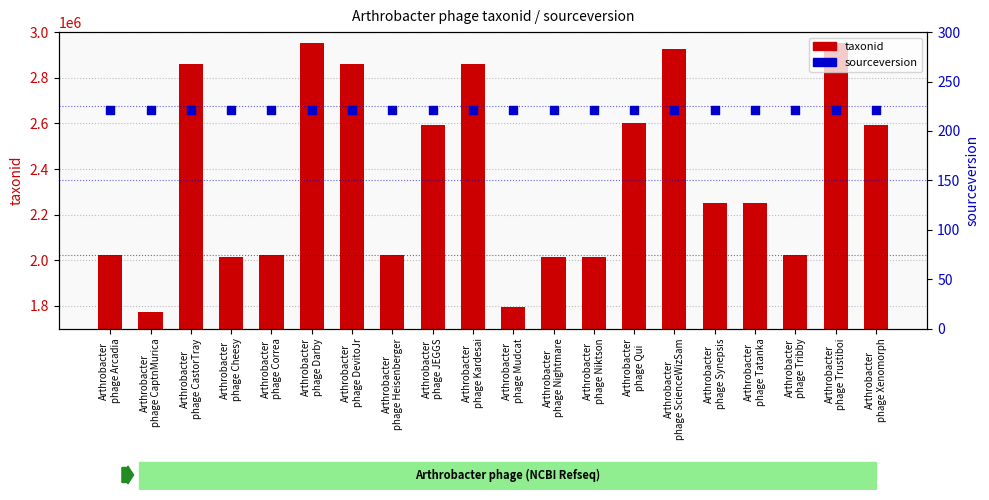

Is the value of taxonid at Arthrobacter
phage Xenomorph greater than the value of sourceversion at Arthrobacter
phage Nightmare?

Yes